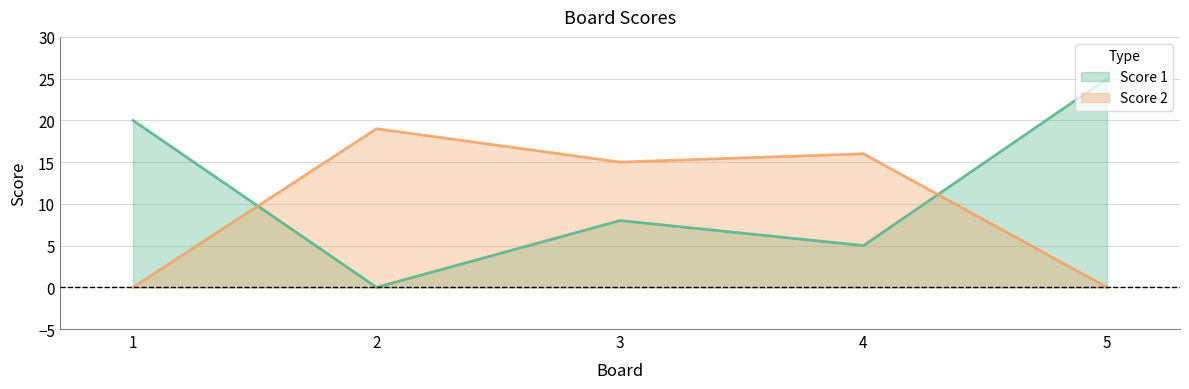

List the series in order of their overall mean, lowest first.

Score 2, Score 1